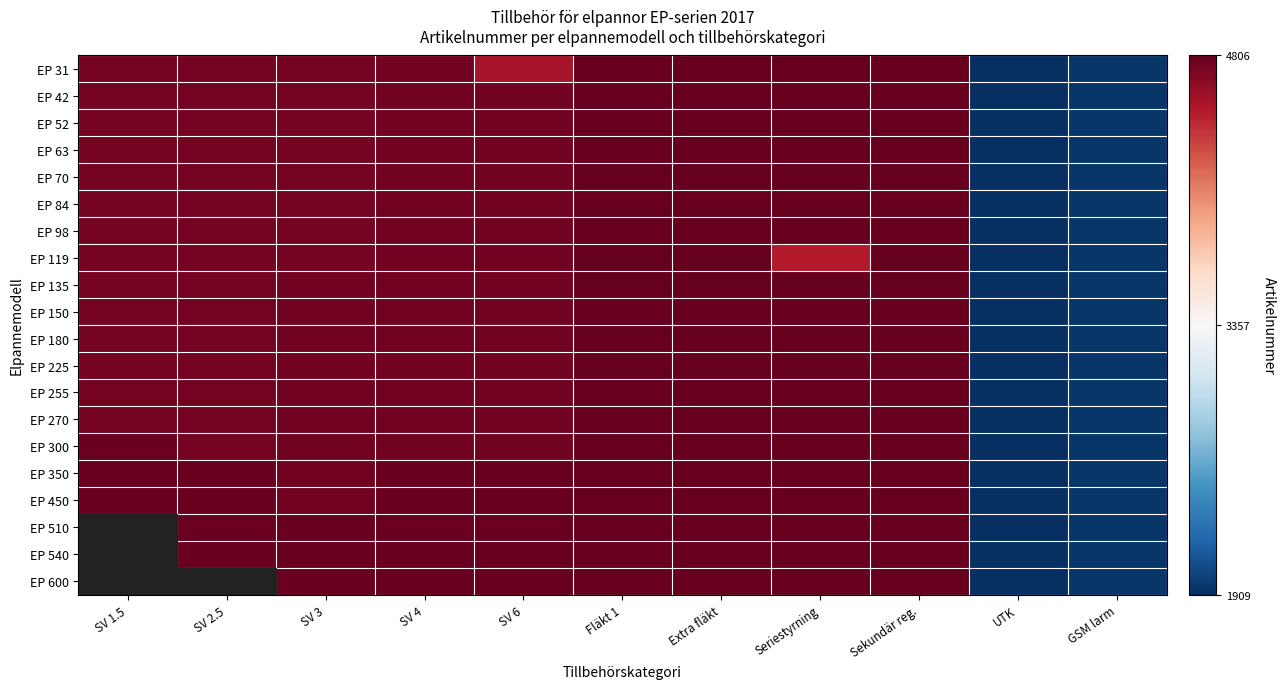

Where is EP 42 nearest to the value 3357?

SV 1.5